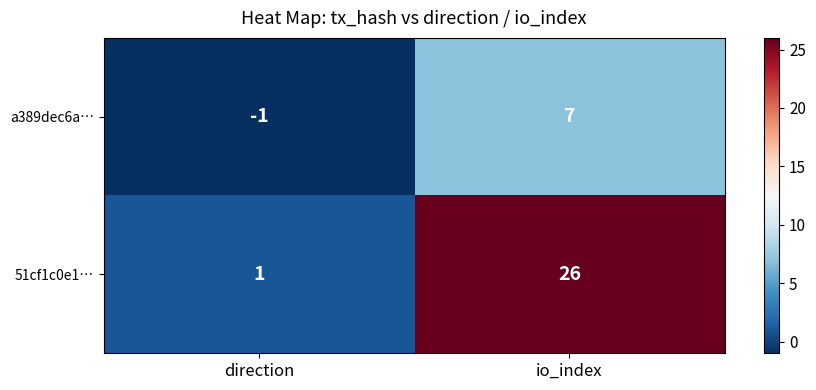

How many data points does each series have?

2